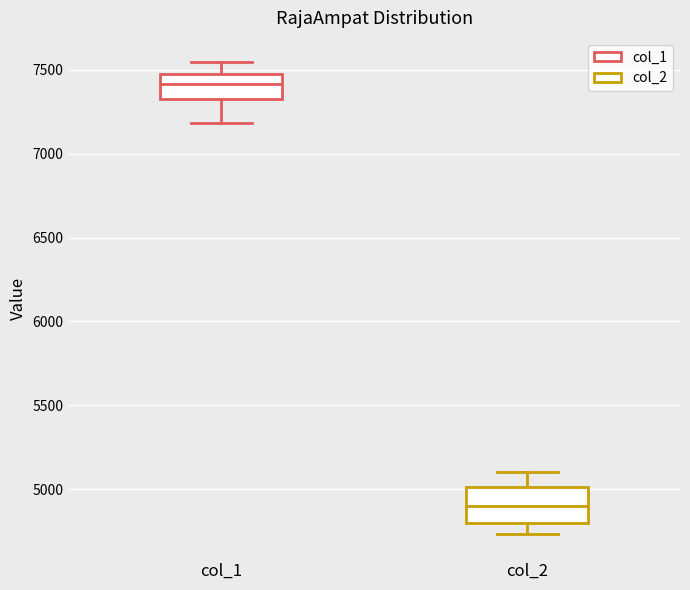

Which box is the tallest, from its lower edge to its upper edge?

col_2